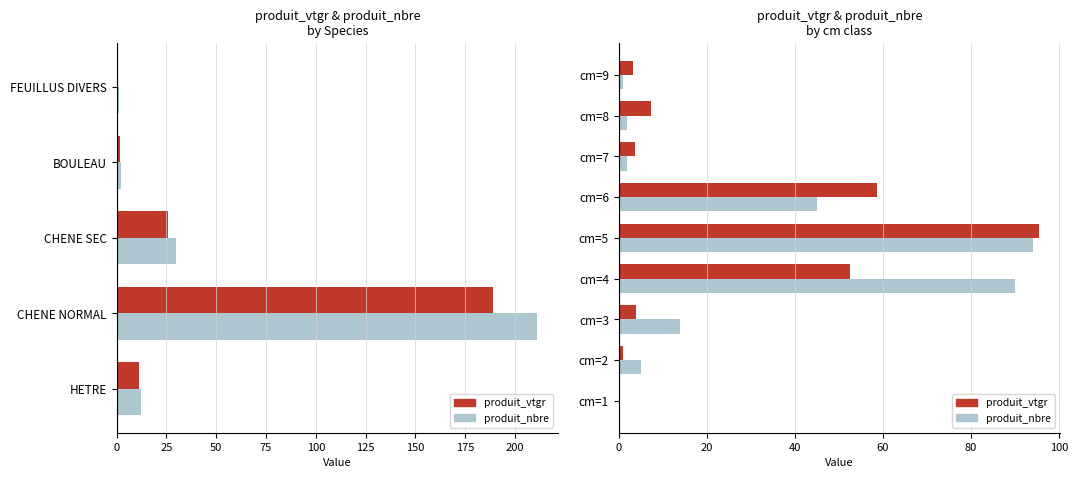

How many values in the produit_nbre series exceed 5?

4